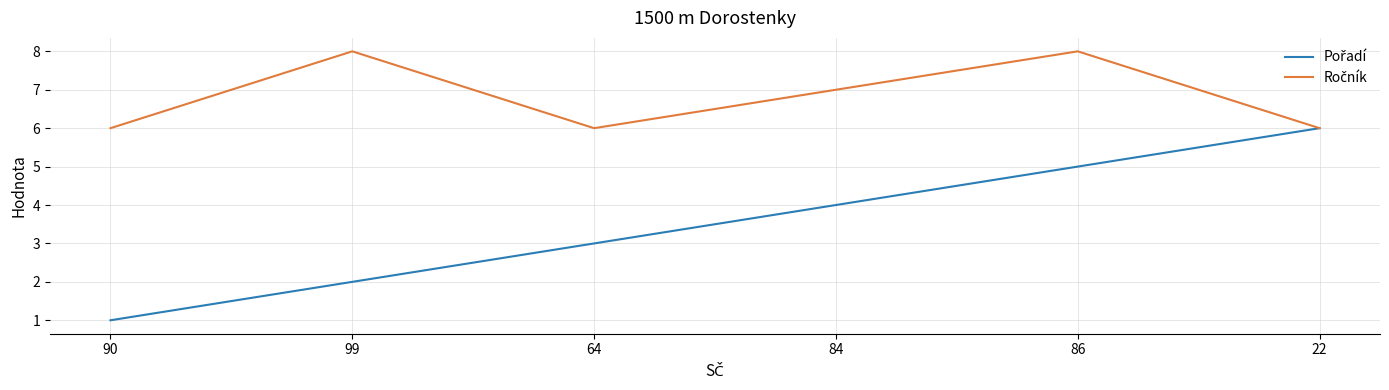

What is the maximum value shown in the chart?

8